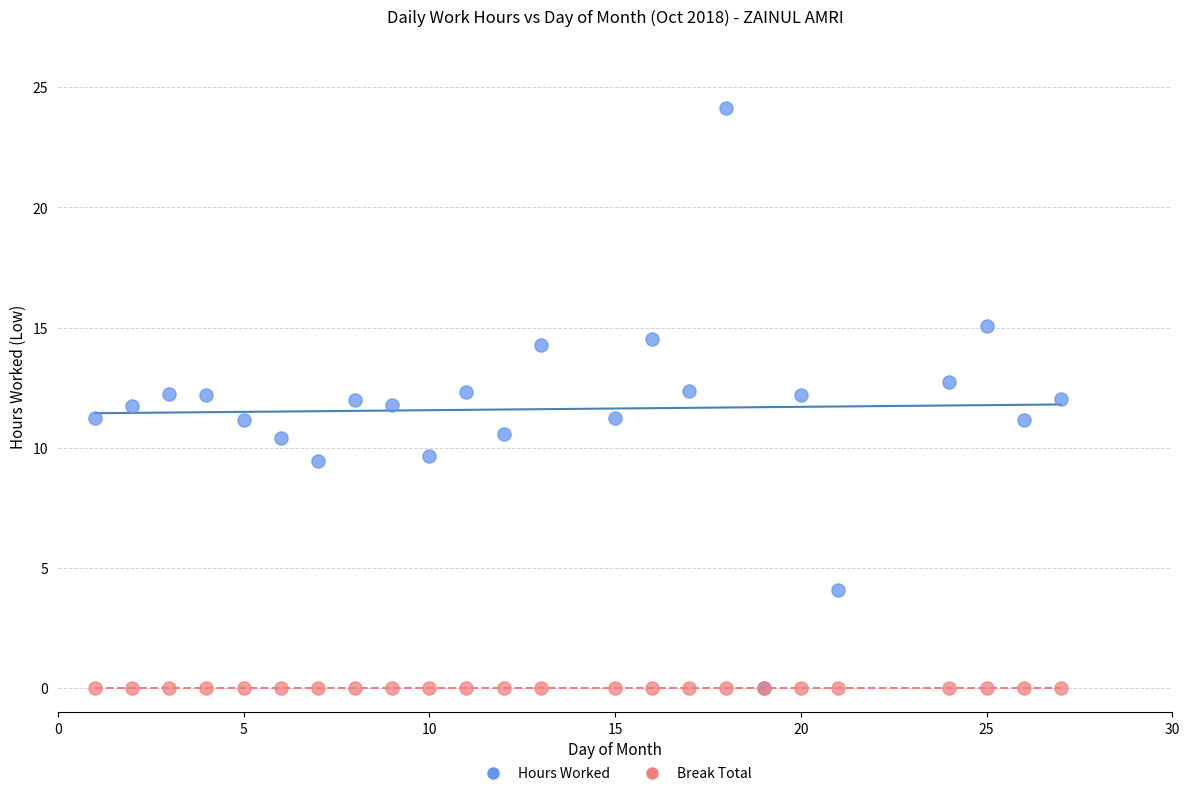

What are all the series names shown in the legend?

Hours Worked, Break Total